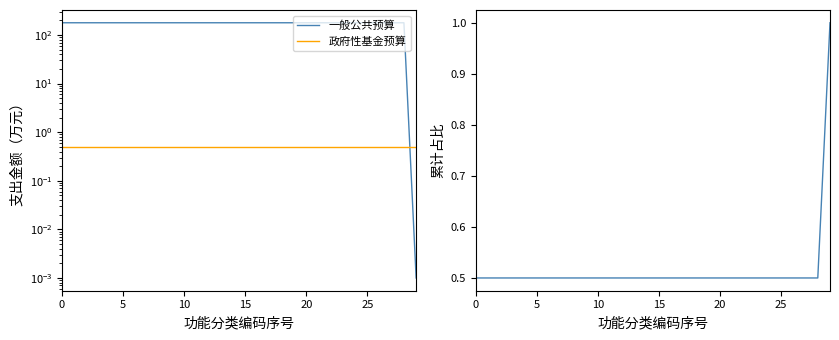

Between 14 and 15, which series saw the biggest shift?

一般公共预算